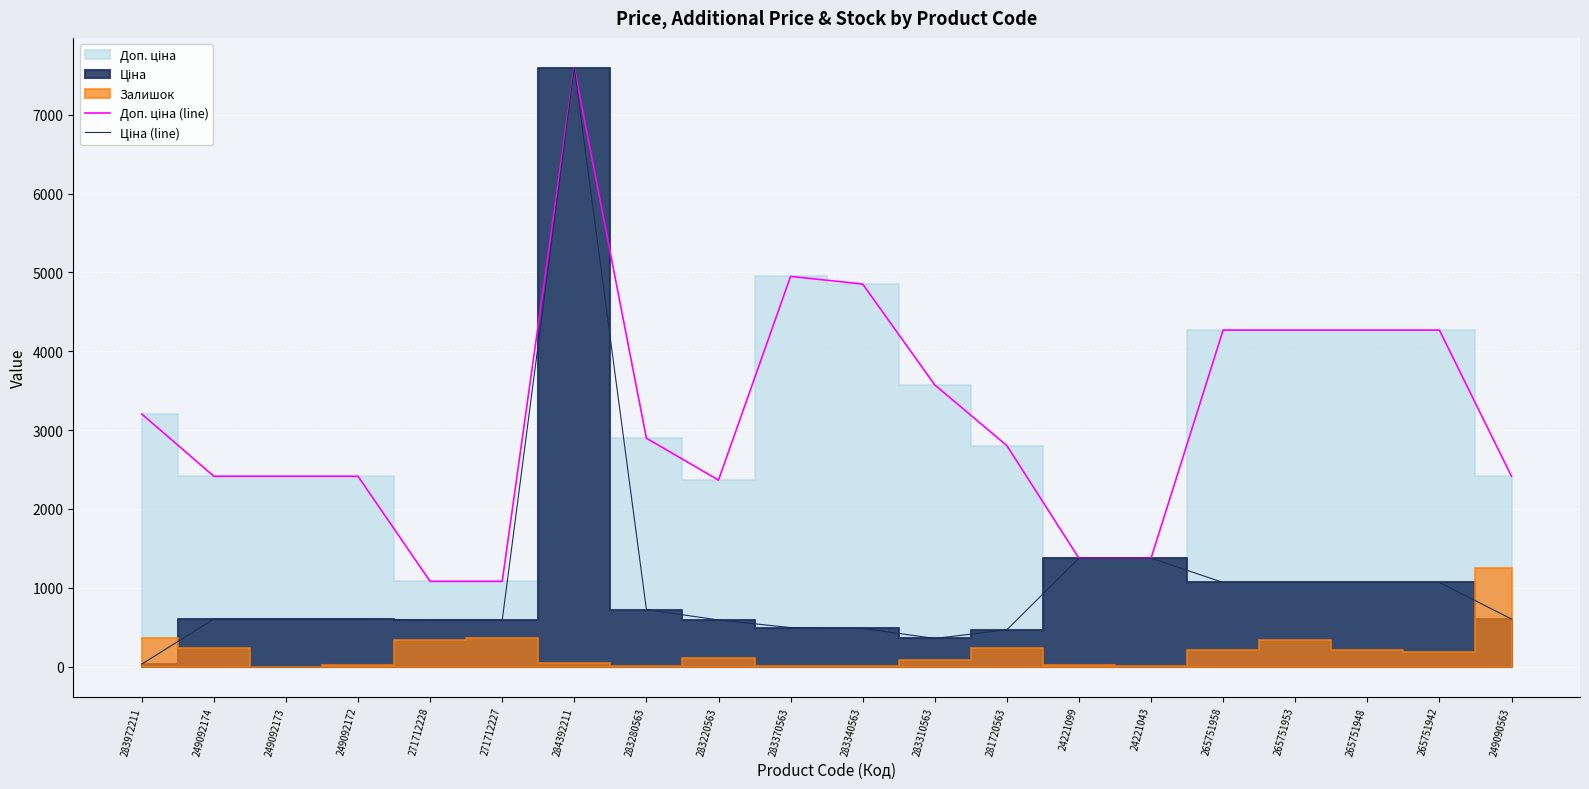

At which label does Ціна (line) first exceed 603?

249092174